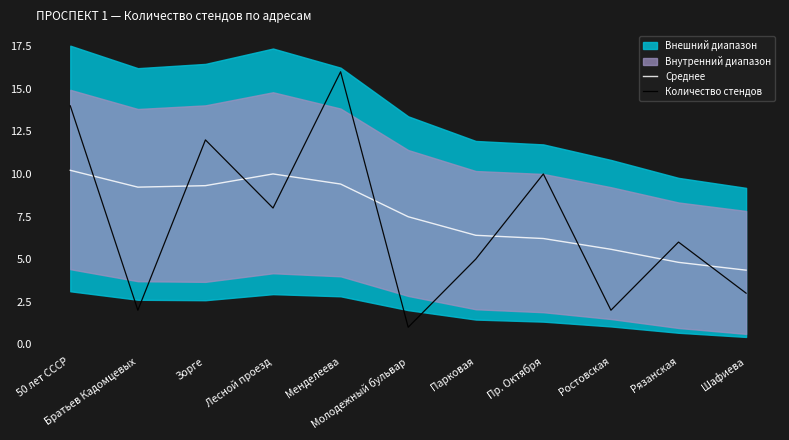

Where is Среднее nearest to the value 7?

Молодежный бульвар